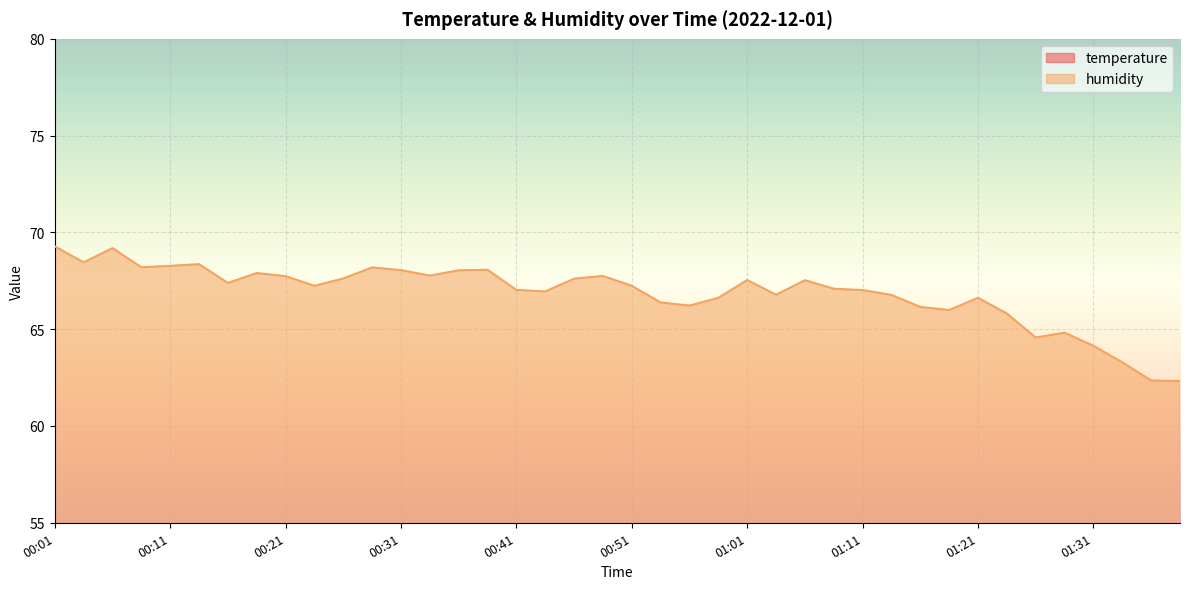

What is the smallest value displayed?

21.6